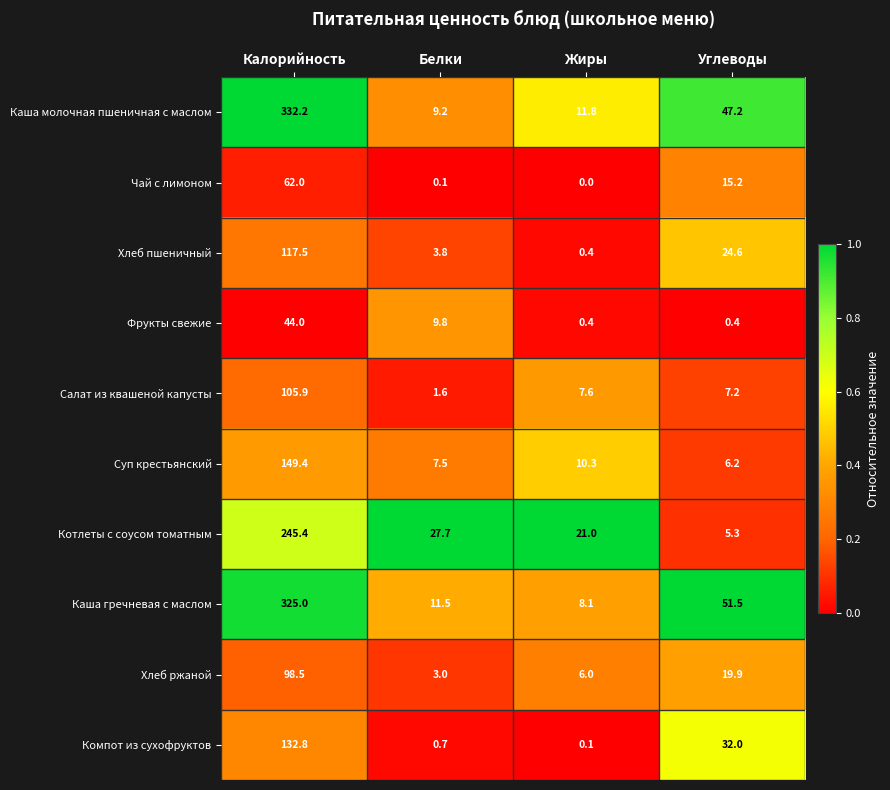

List the series in order of their peak value, lowest first.

Фрукты свежие, Чай с лимоном, Хлеб ржаной, Салат из квашеной капусты, Хлеб пшеничный, Компот из сухофруктов, Суп крестьянский, Котлеты с соусом томатным, Каша гречневая с маслом, Каша молочная пшеничная с маслом